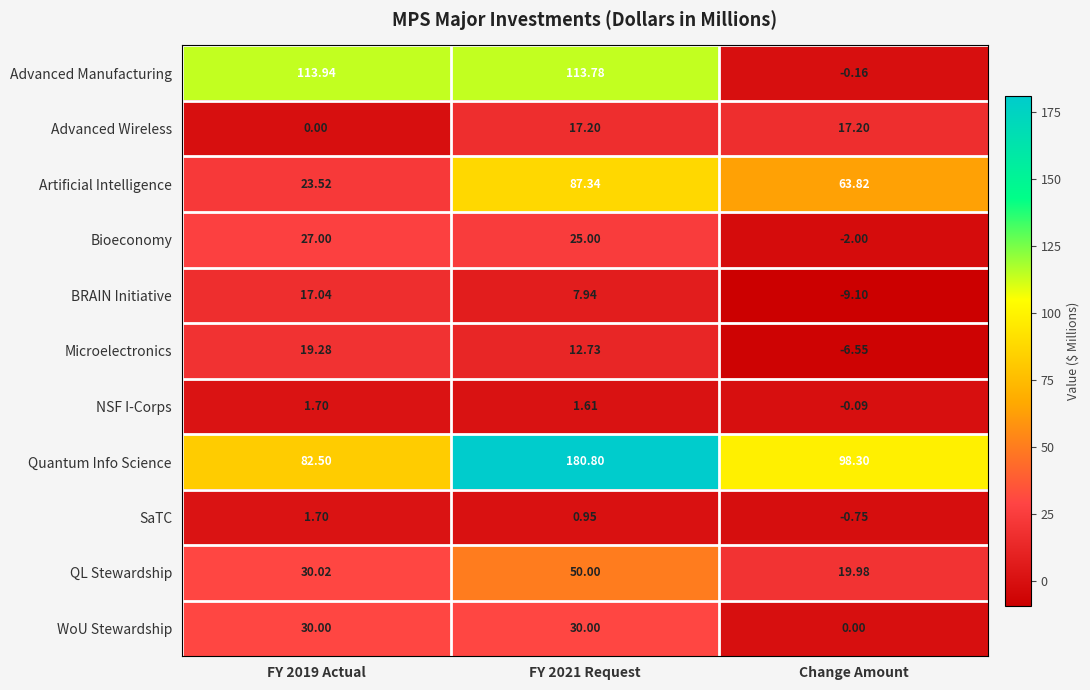

At which label is NSF I-Corps closest to 0?

Change Amount